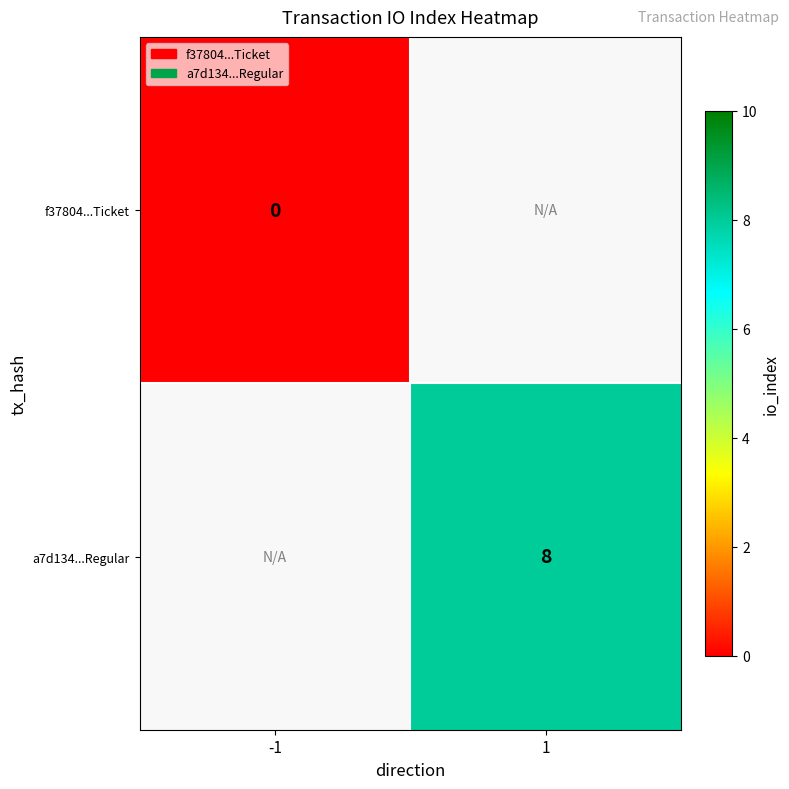

Which category has the highest value in the f37804...Ticket series?

-1